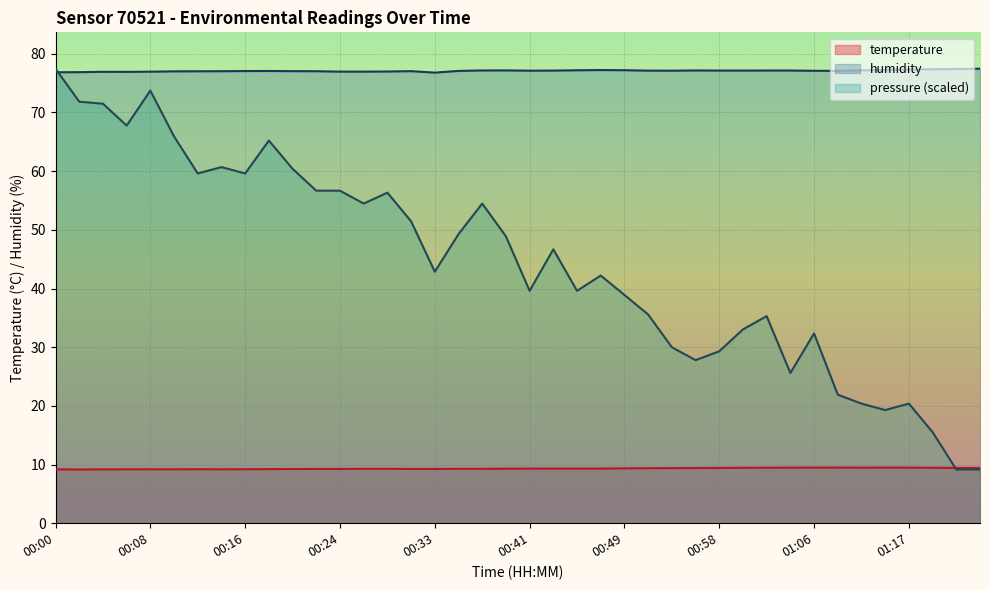

Which category has the lowest value across all series?

00:02